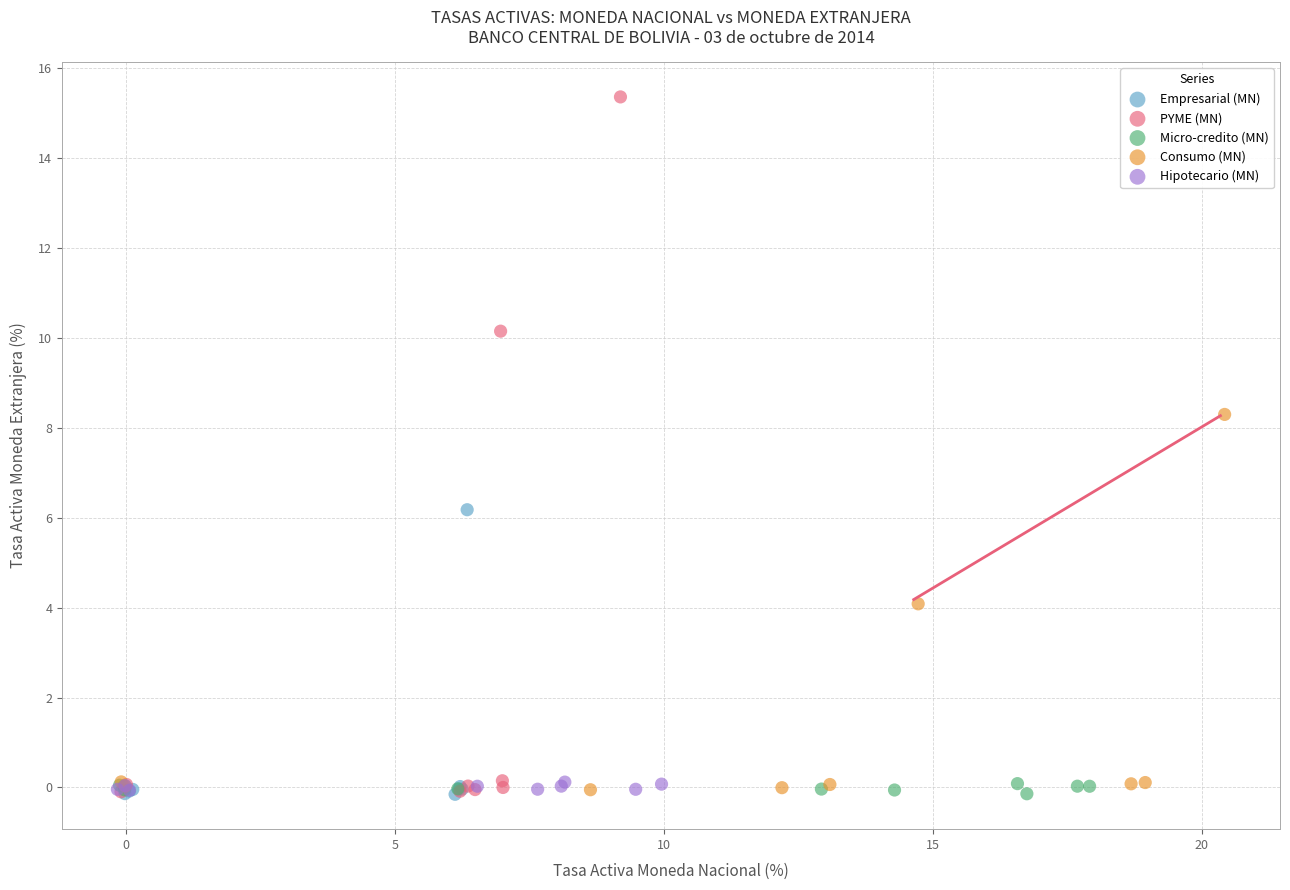

What are all the series names shown in the legend?

Empresarial (MN), PYME (MN), Micro-credito (MN), Consumo (MN), Hipotecario (MN)